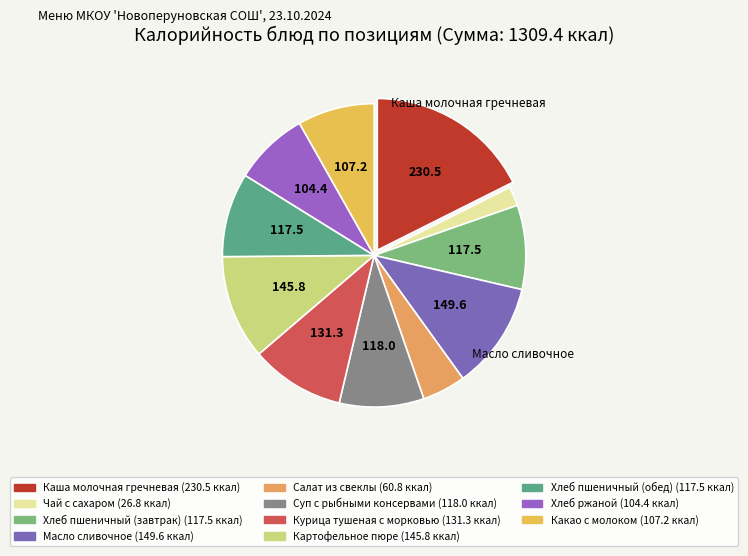

What percentage do Какао с молоком and Суп с рыбными консервами together represent?

17.2%